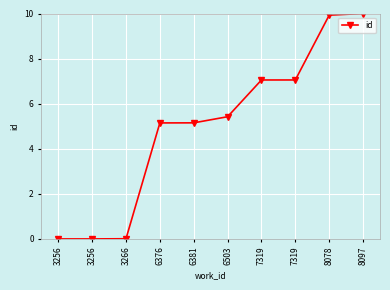

How many distinct data groups are displayed?

1